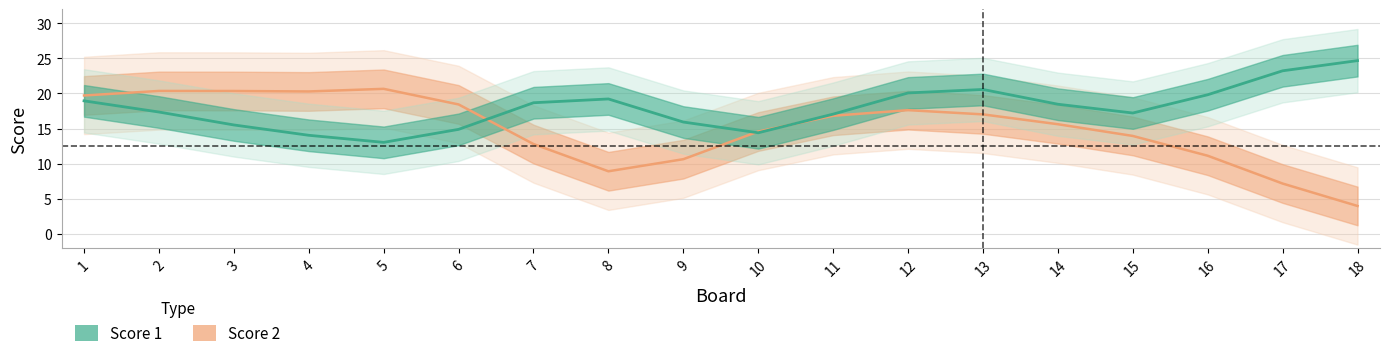

Which series has the largest total across all categories?

Score 1